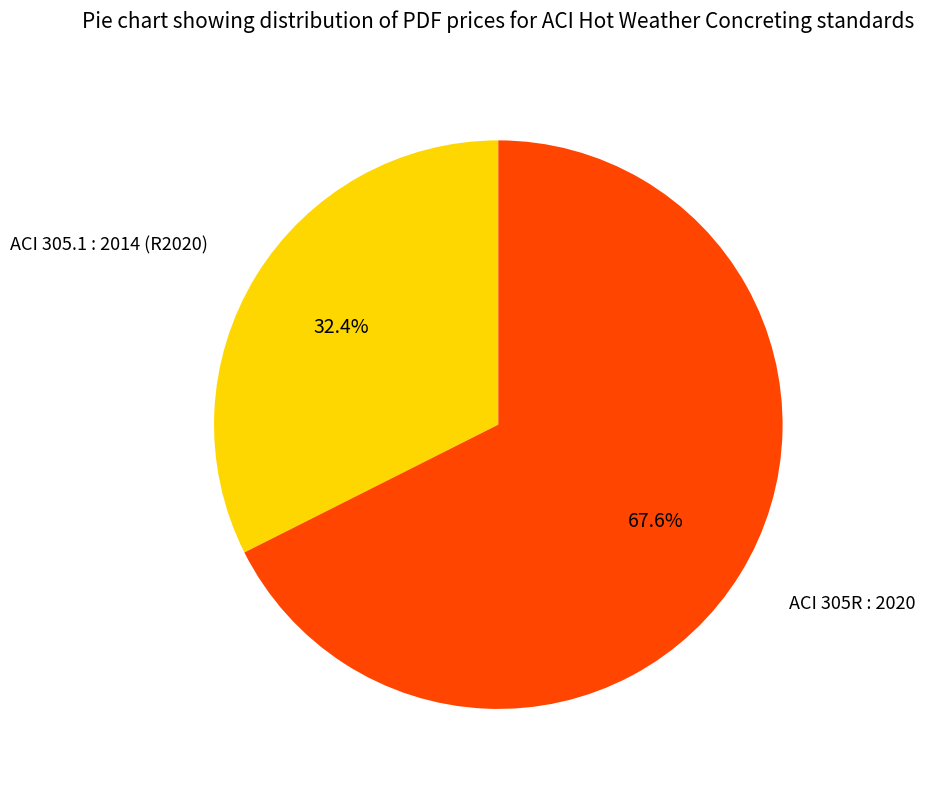

How many slices are in this pie chart?

2